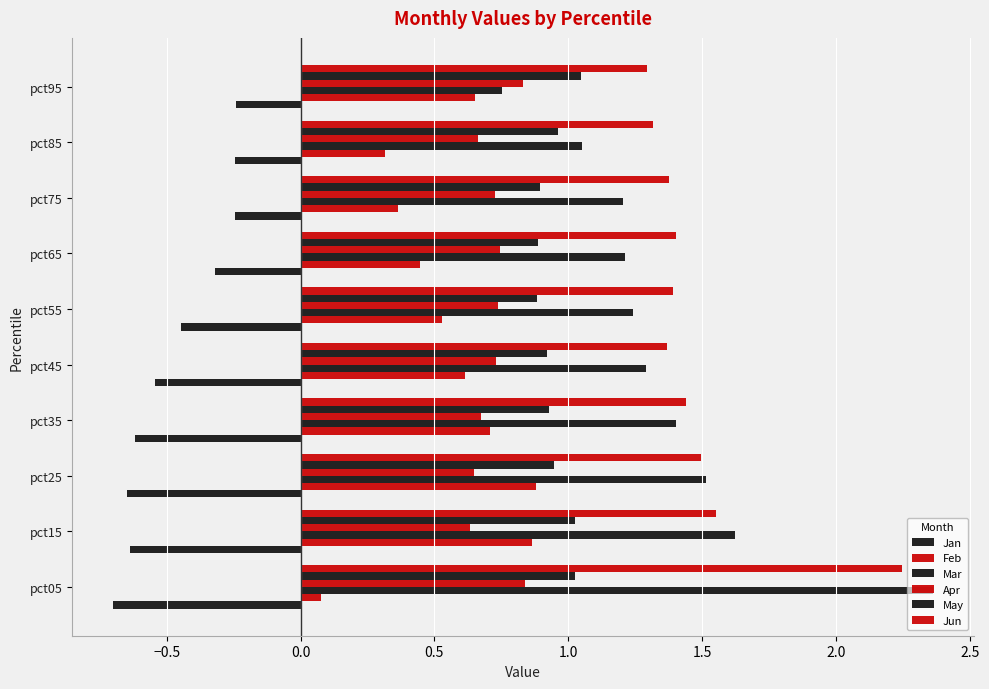

Count the number of categories in the chart.

10